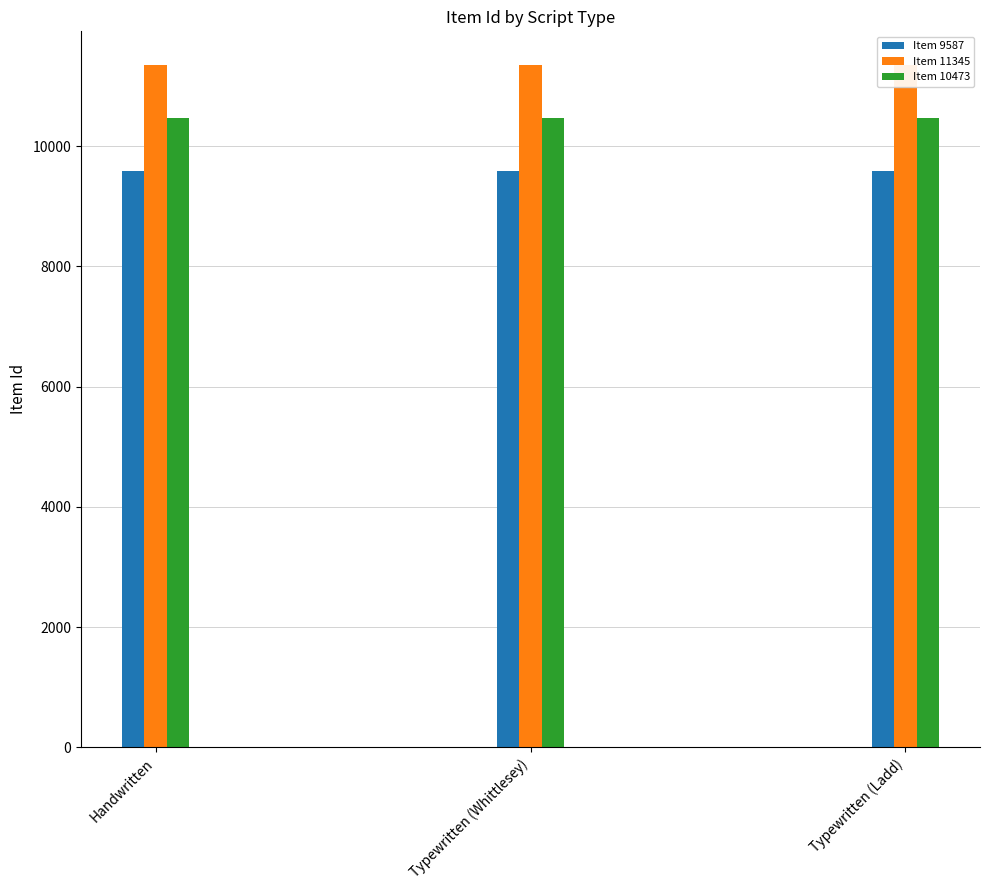

At how many categories does at least one series exceed 10343?

3